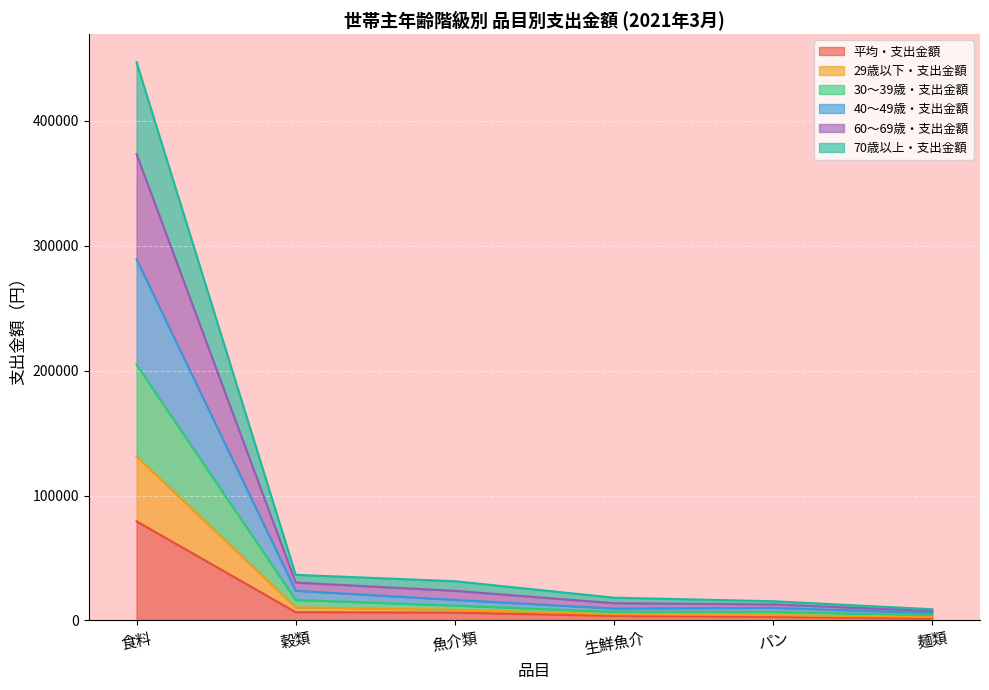

Does the chart display data point markers on the line(s)?

No